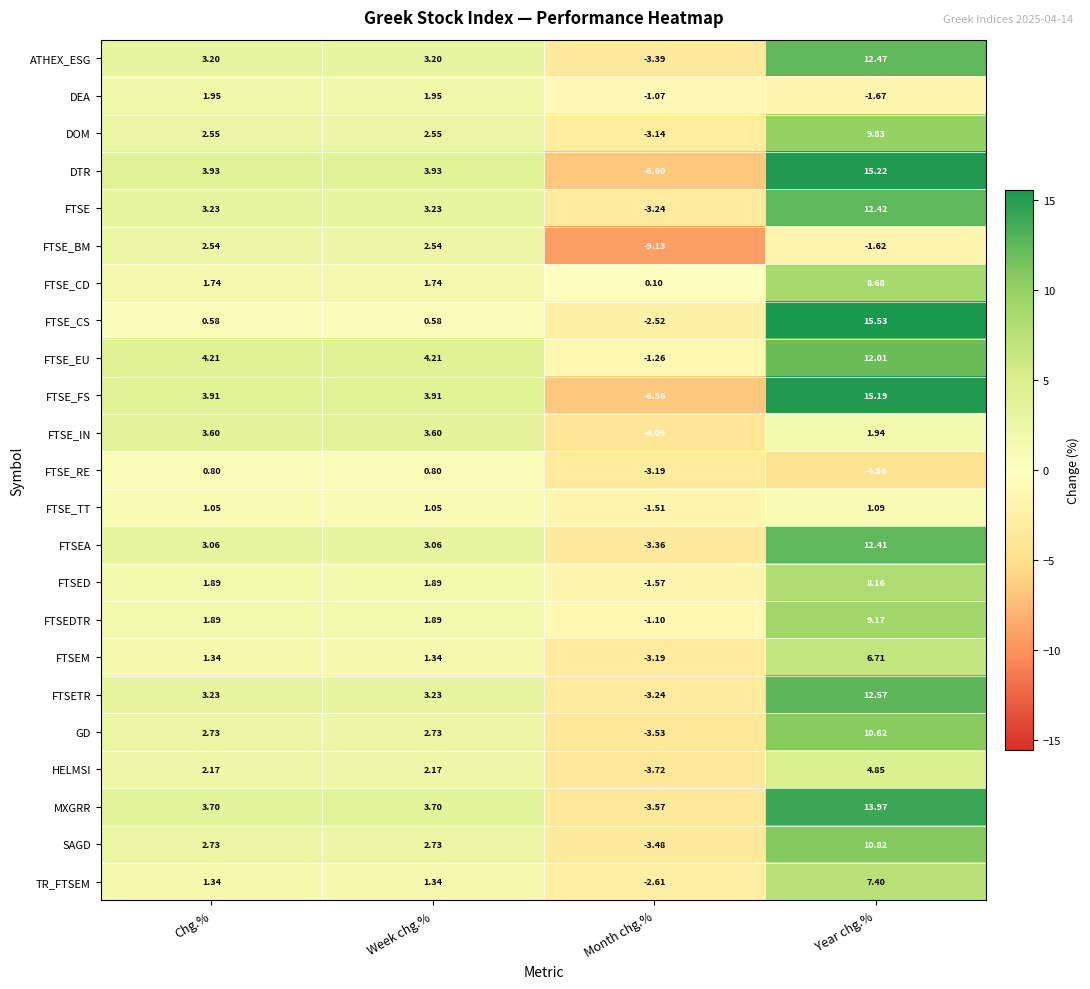

What is the greatest value displayed?

15.5